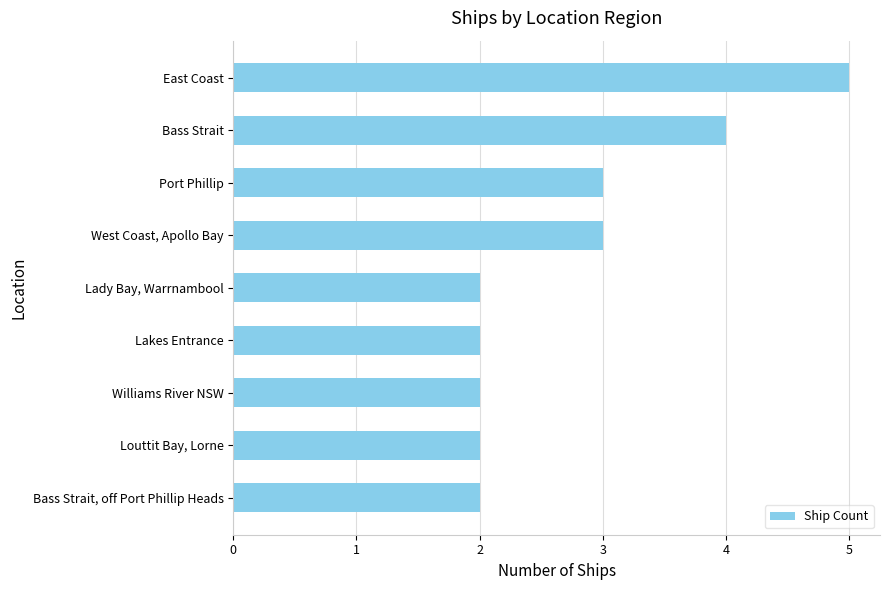

What is the average value?

3